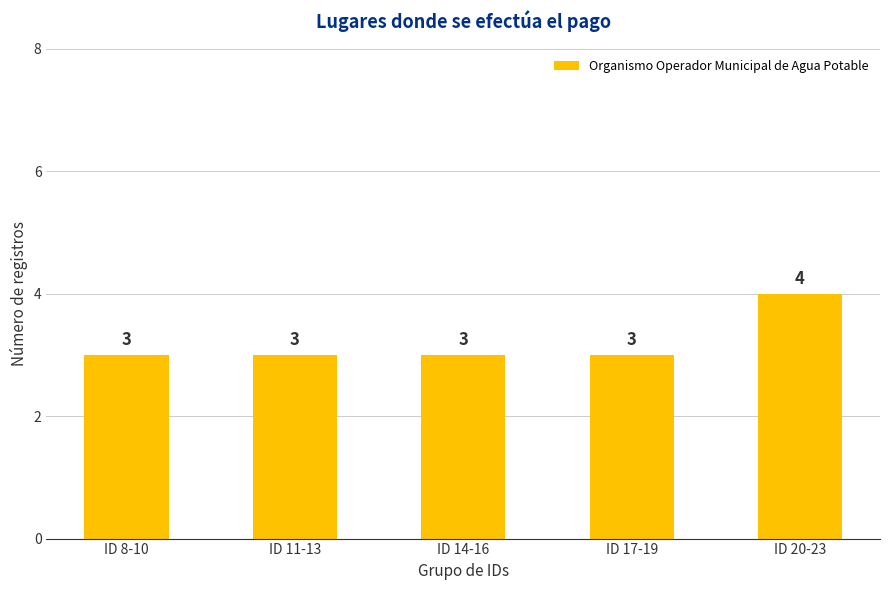

Which has a higher value, ID 17-19 or ID 20-23?

ID 20-23